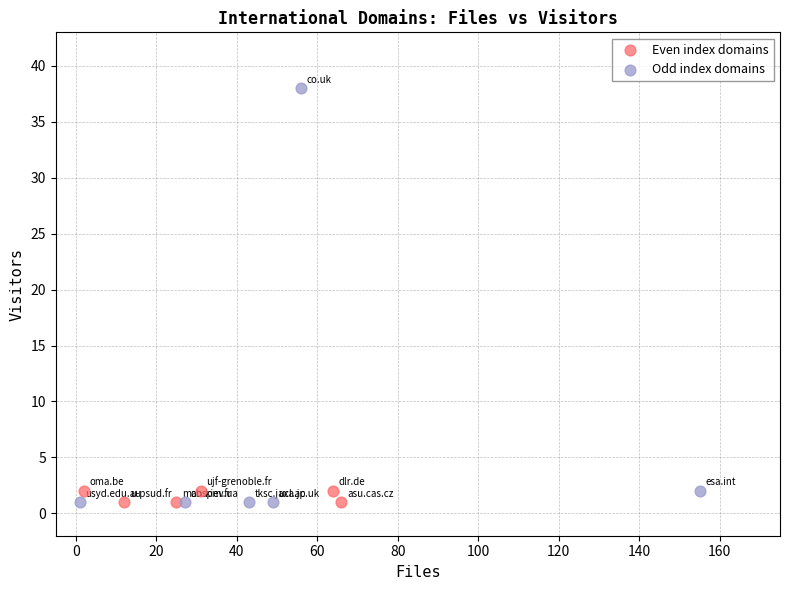

Which series has the largest Y range (max minus min)?

Odd index domains